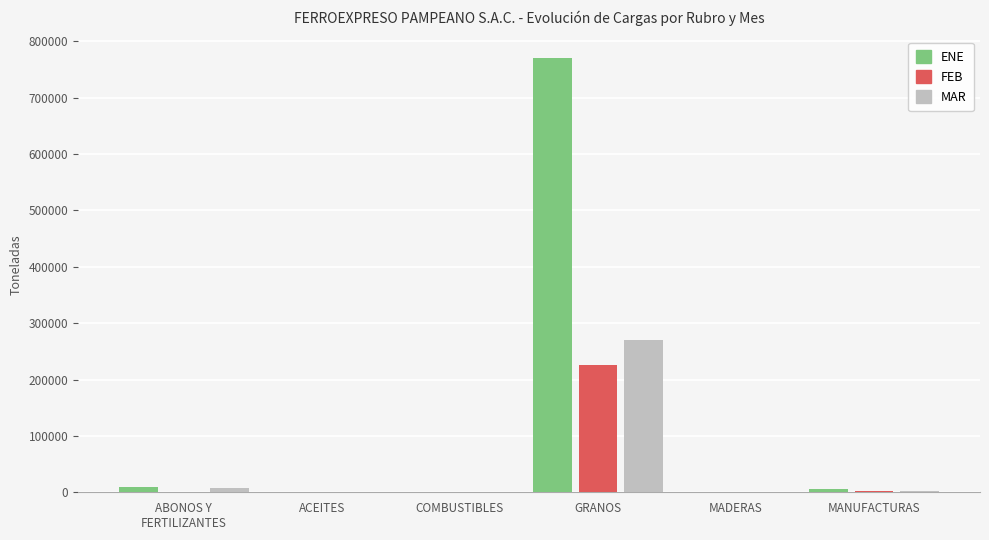

The MAR series shows 6944.0 at ABONOS Y
FERTILIZANTES. True or false?

True